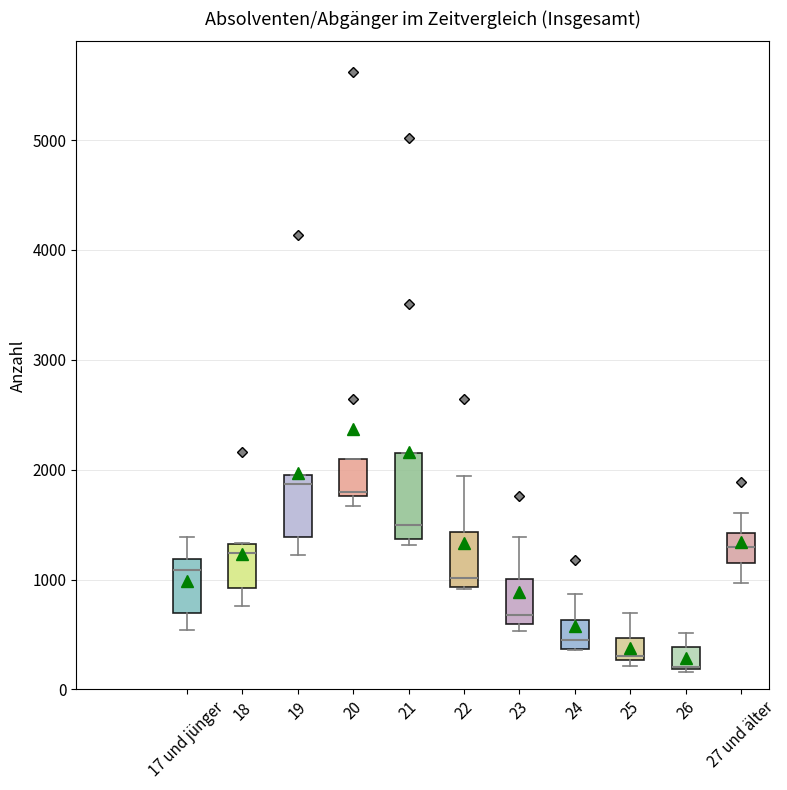

Which box is the tallest, from its lower edge to its upper edge?

21